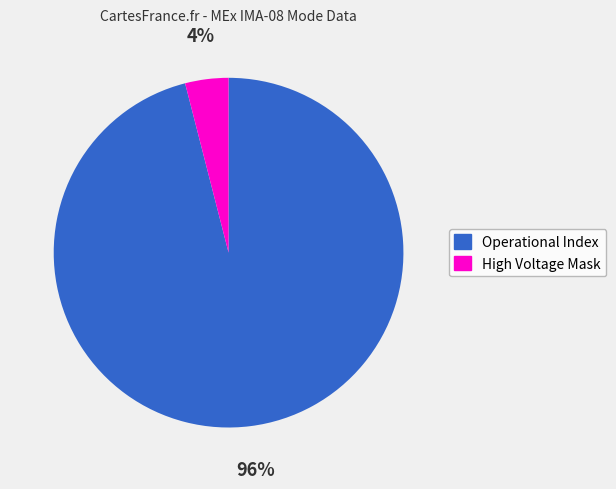

The High Voltage Mask slice represents 15% of the pie. True or false?

False